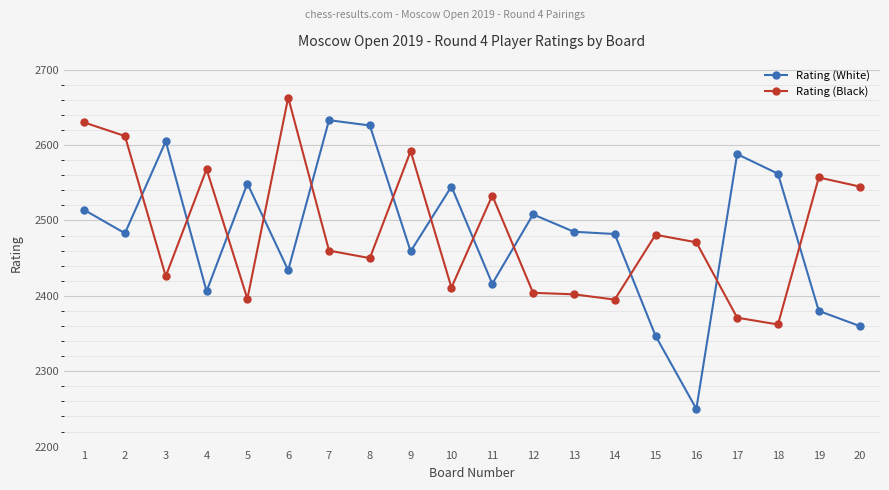

Which series has the largest range (max minus min)?

Rating (White)